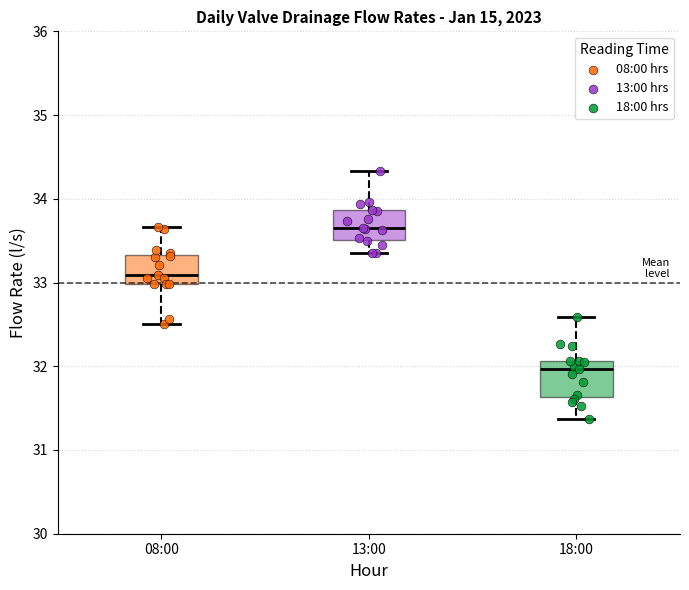

Reading left to right, transcribe this box plot: for each box, give where its median line is, the range the box spans, and where its two whiskers end, as read against the y-axis. The values are not printed on the chart, so give them approximately, as read against the axis.

08:00: median 33.1, box 33.0 to 33.3, whiskers 32.5 to 33.7
13:00: median 33.6, box 33.5 to 33.9, whiskers 33.4 to 34.3
18:00: median 32.0, box 31.6 to 32.1, whiskers 31.4 to 32.6